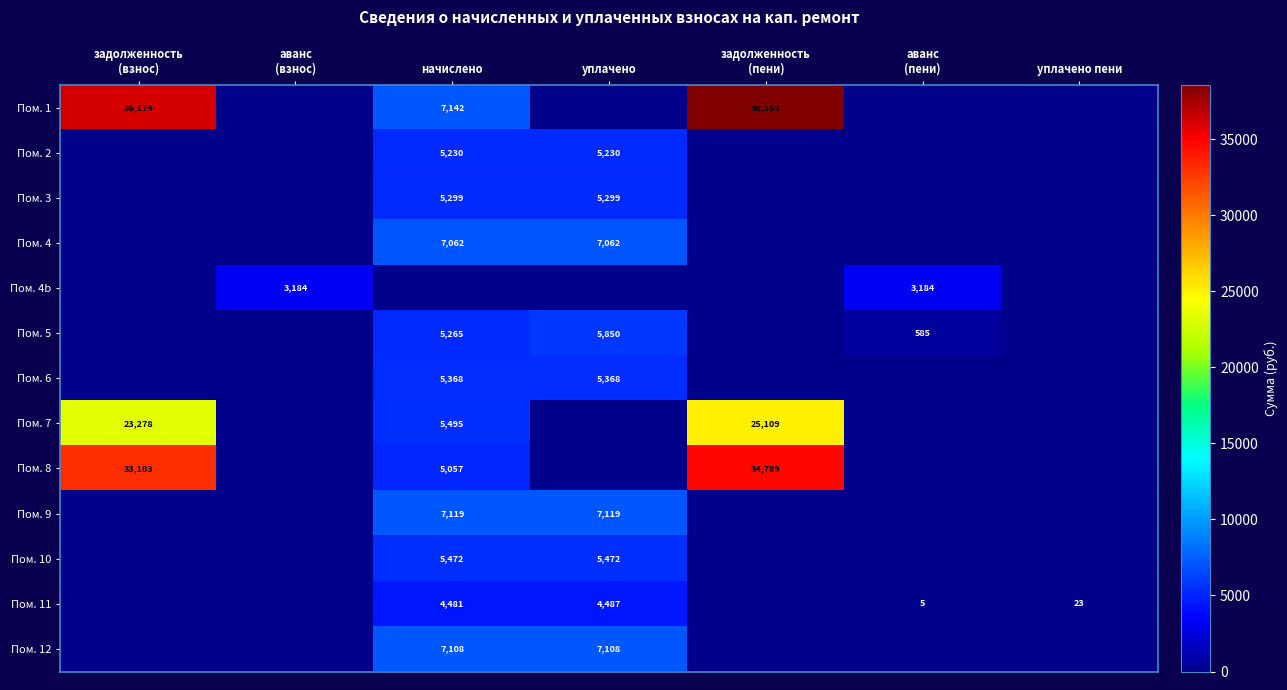

The value of Пом. 9 at уплачено is 9304. True or false?

False